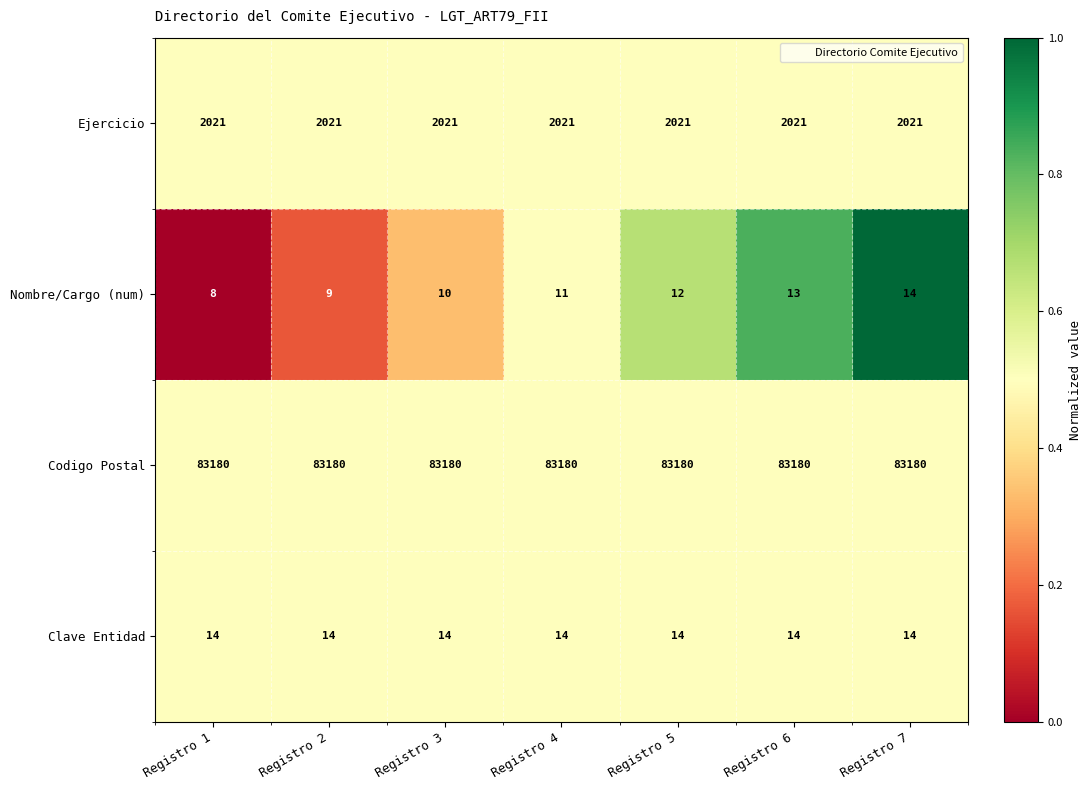

Count the number of categories in the chart.

7